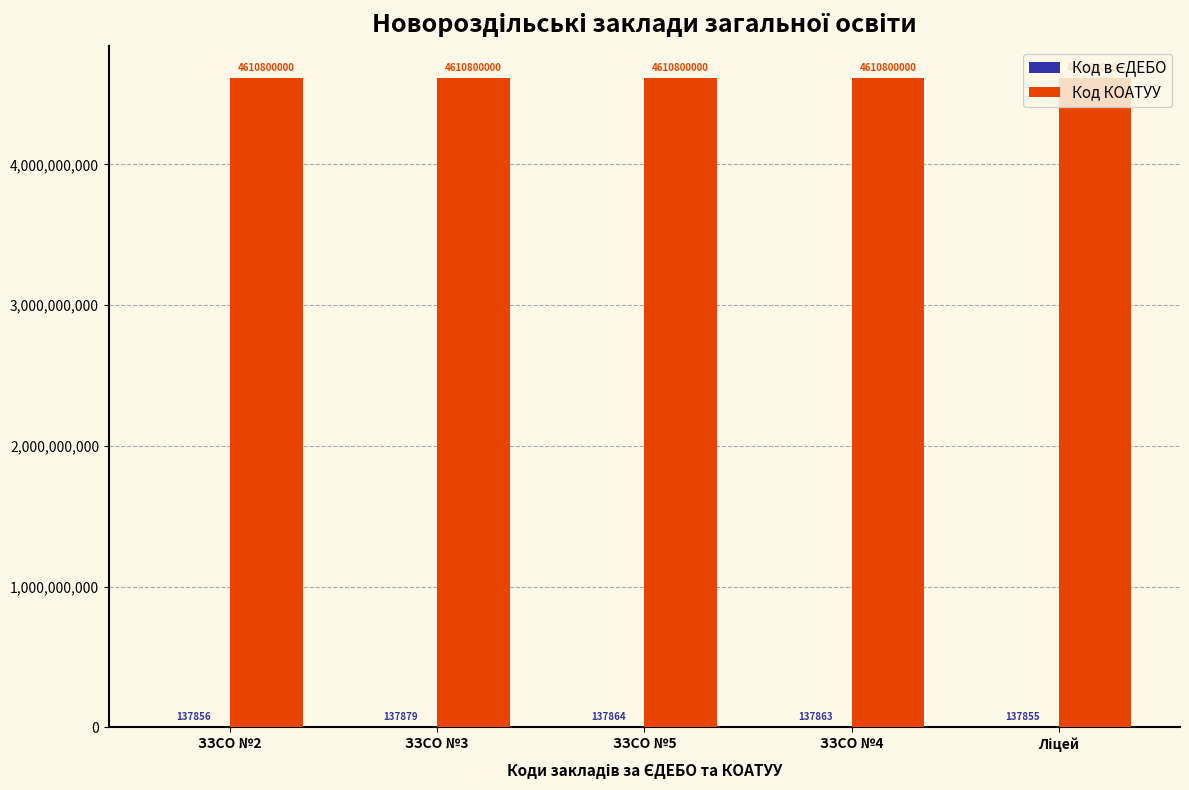

What is the maximum value shown in the chart?

4610800000